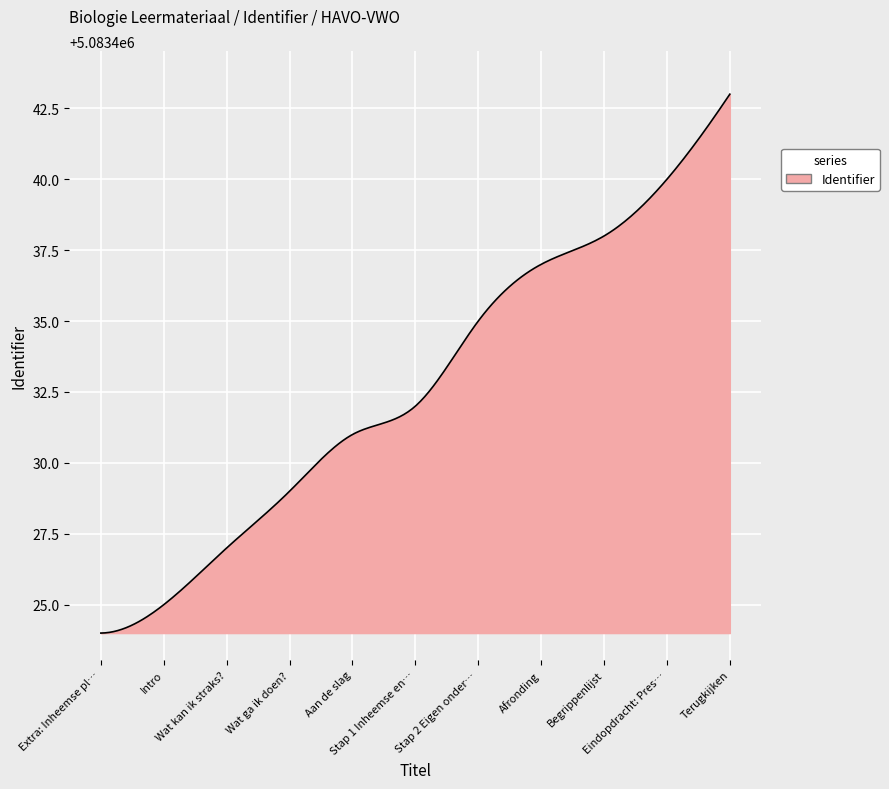

What is the difference between the maximum and minimum values?

19.0